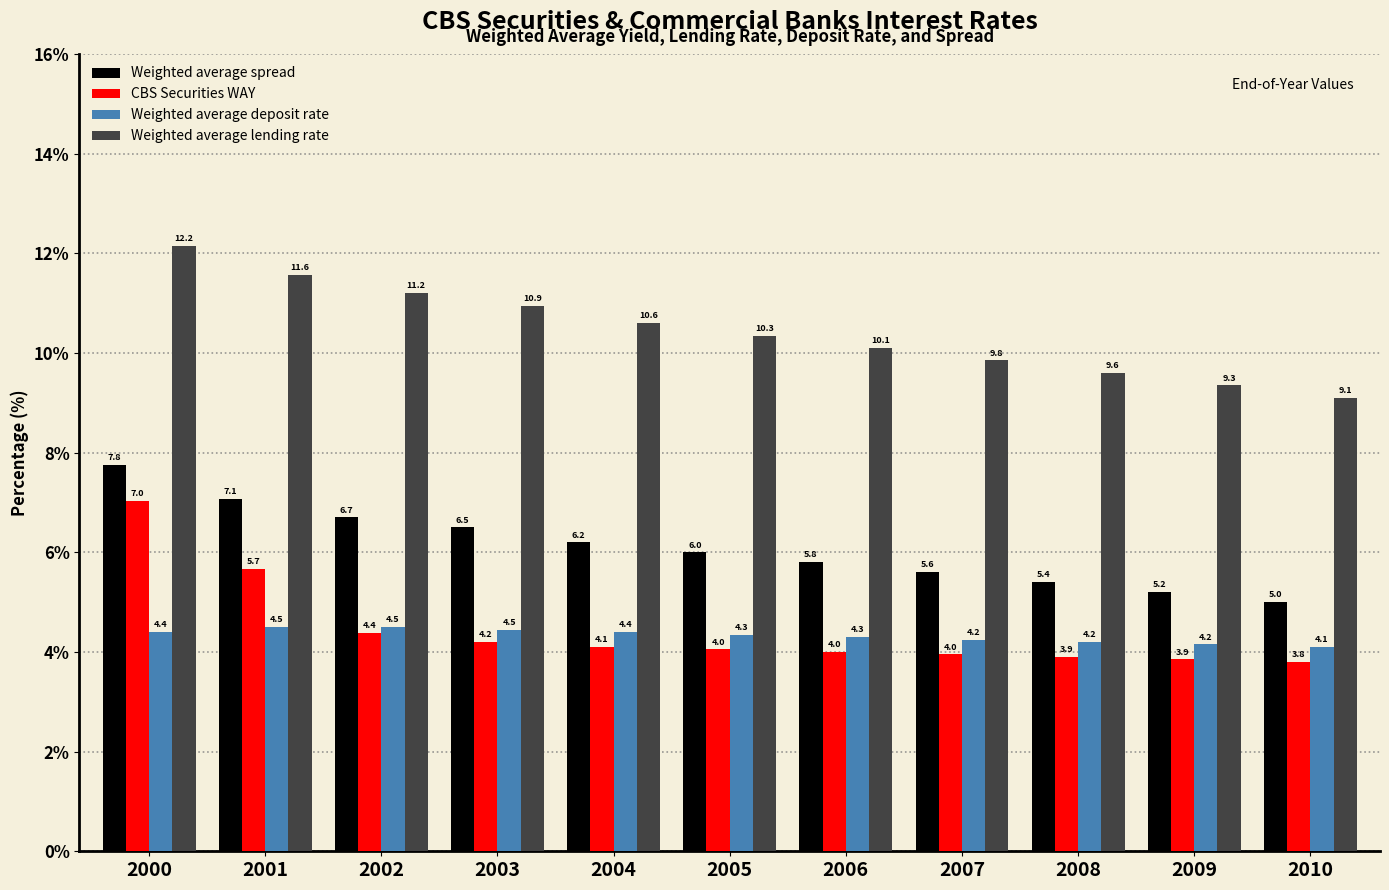

What is the value of the Weighted average deposit rate bar at the 11th from the left?

4.1